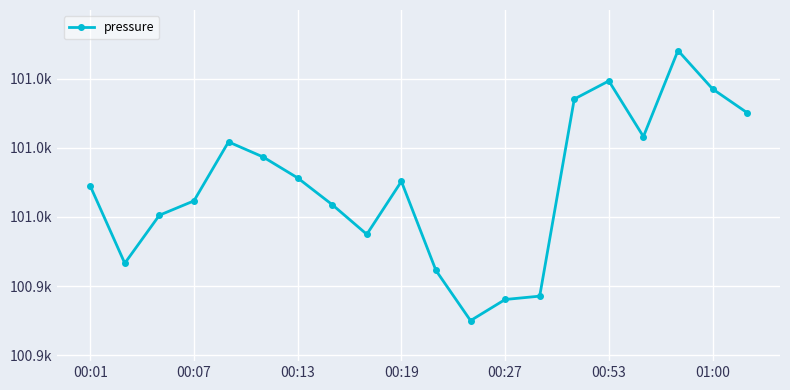

What is the maximum value shown in the chart?

101008.2